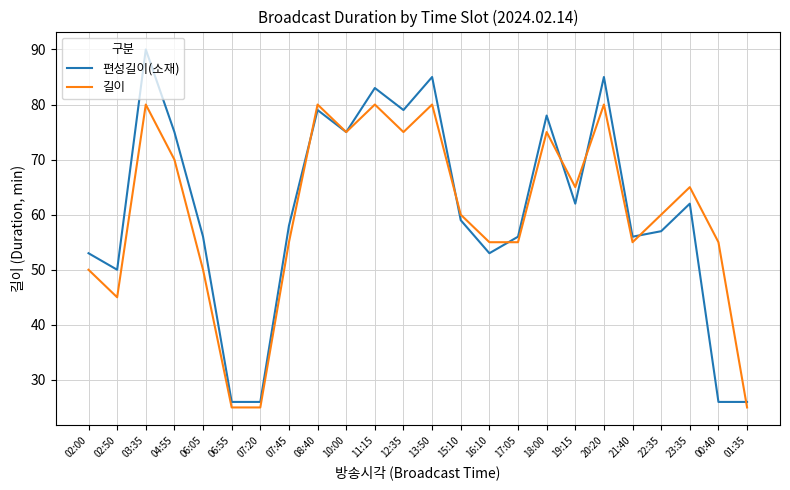

List the series in order of their peak value, highest first.

편성길이(소재), 길이